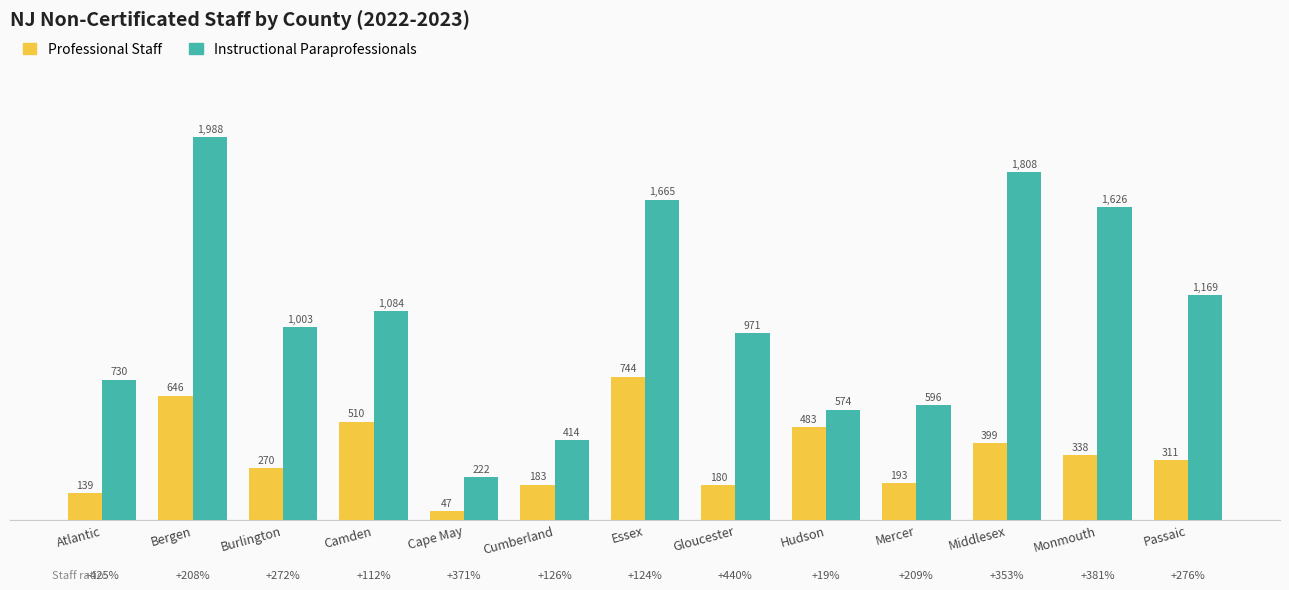

What is the average value of the Instructional Paraprofessionals series?

1065.3